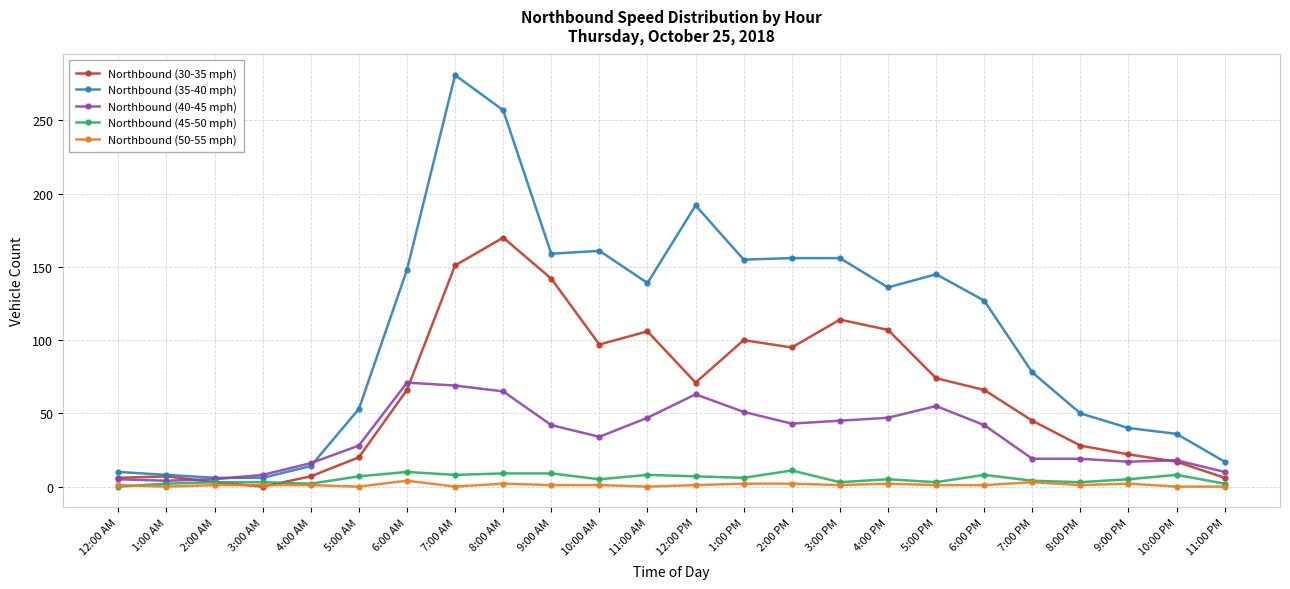

What is the label of the 24th point from the right?

12:00 AM